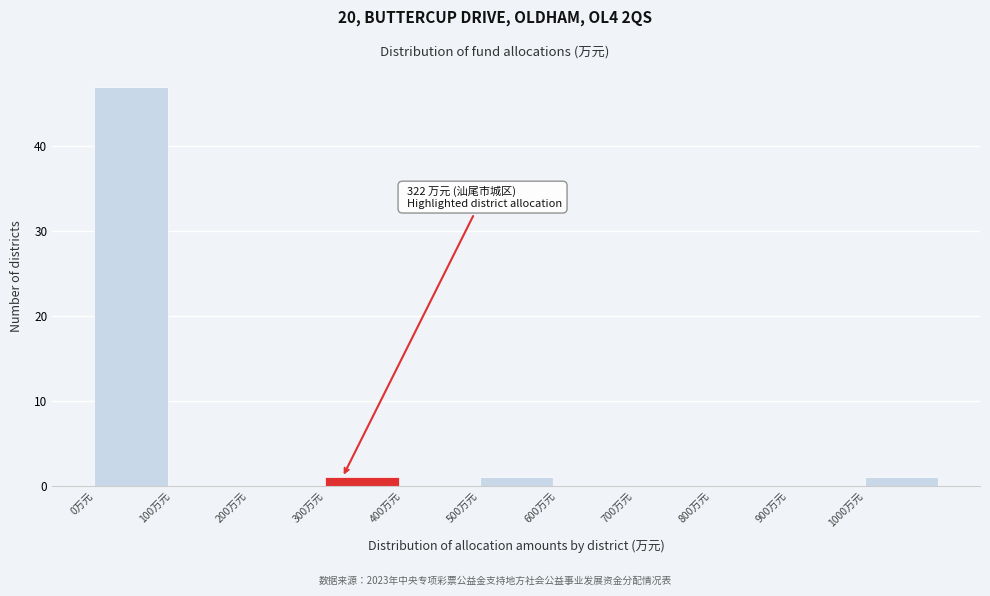

Which range on the x-axis has the tallest bar?

0 to 100